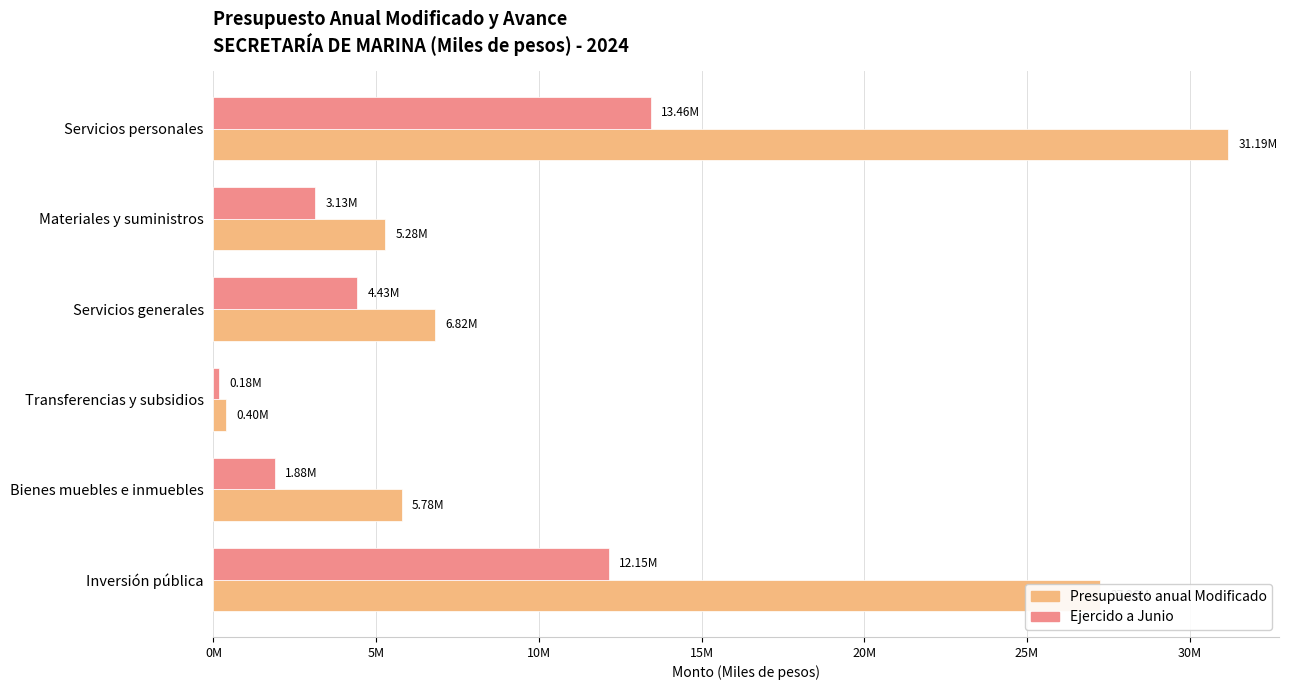

At which label is Ejercido a Junio closest to 6818673?

Servicios generales